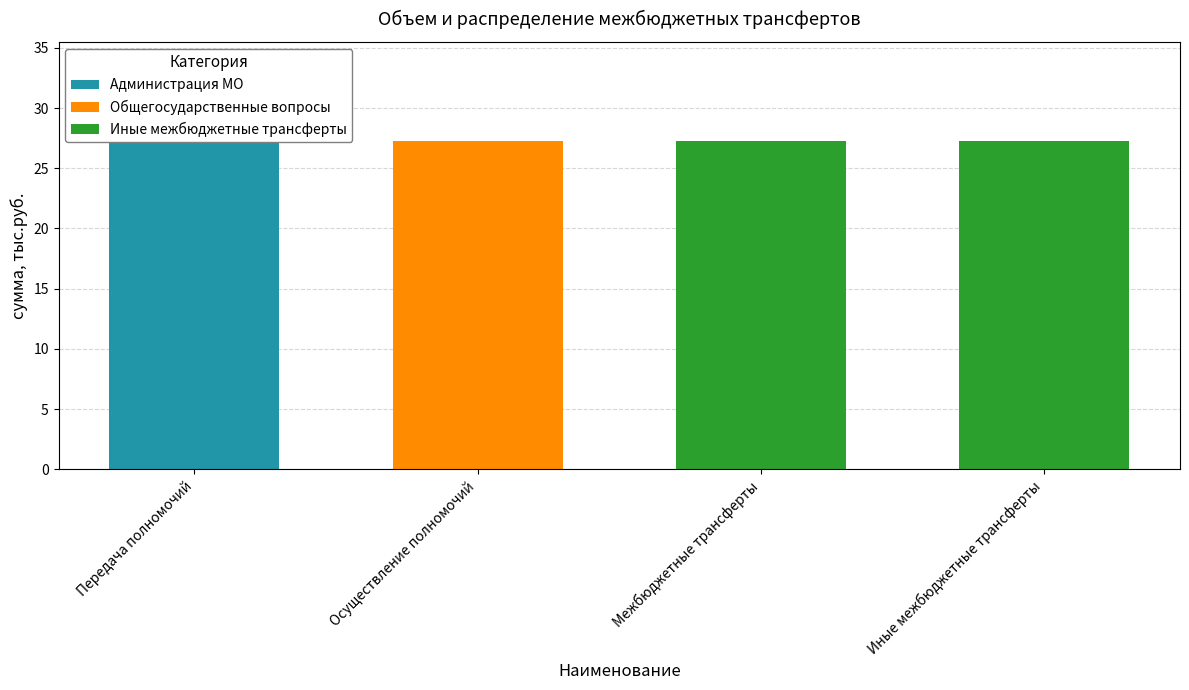

Which has a higher value, Межбюджетные трансферты or Осуществление полномочий?

Межбюджетные трансферты